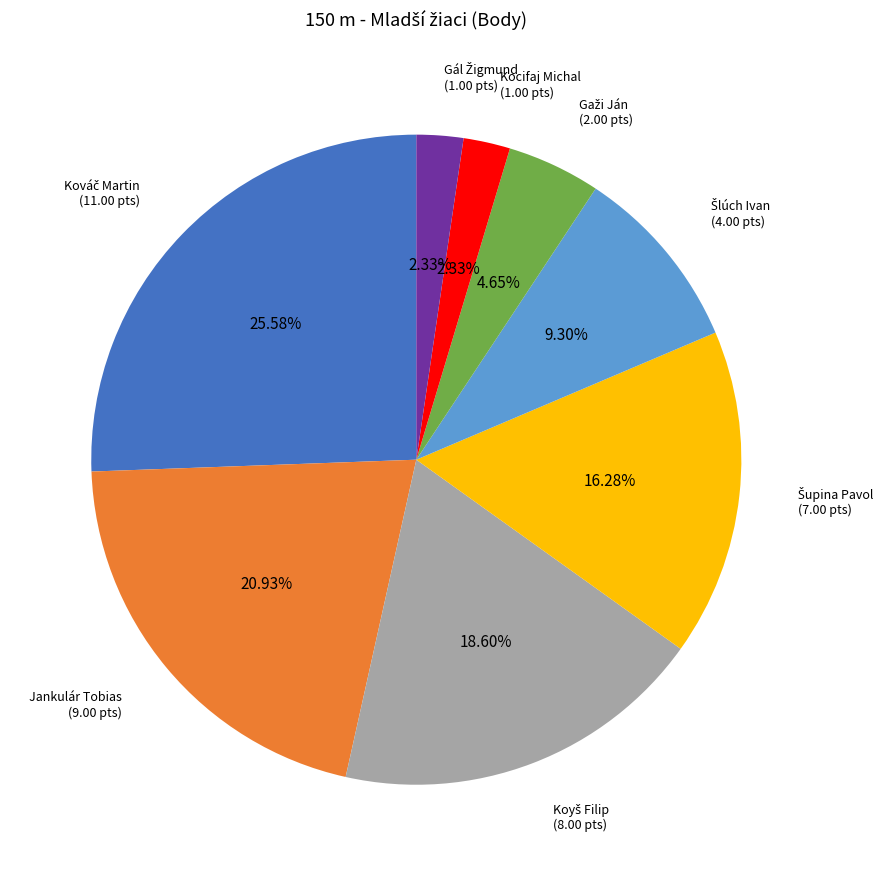

Does Jankulár Tobias (9.00 pts) represent more than half of the total?

No